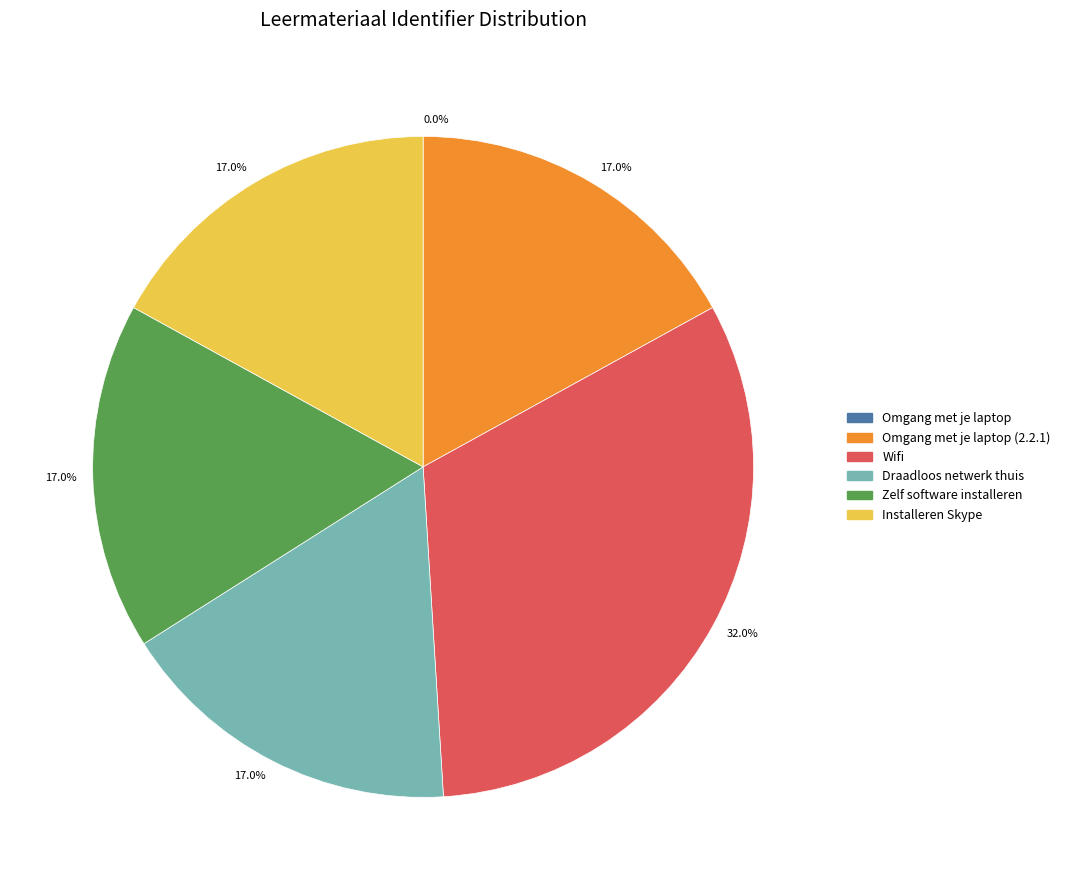

Is there a majority slice in this chart?

No